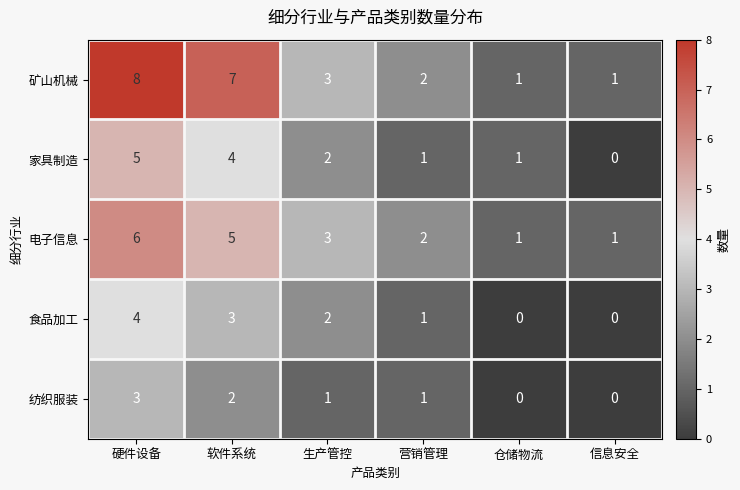

Which series has the largest total across all categories?

矿山机械